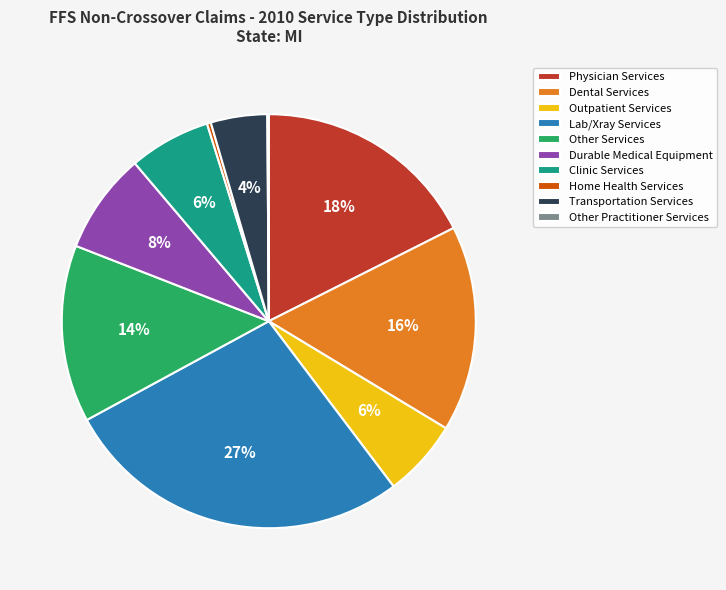

What percentage is the Other Services slice, to the nearest percent?

14%